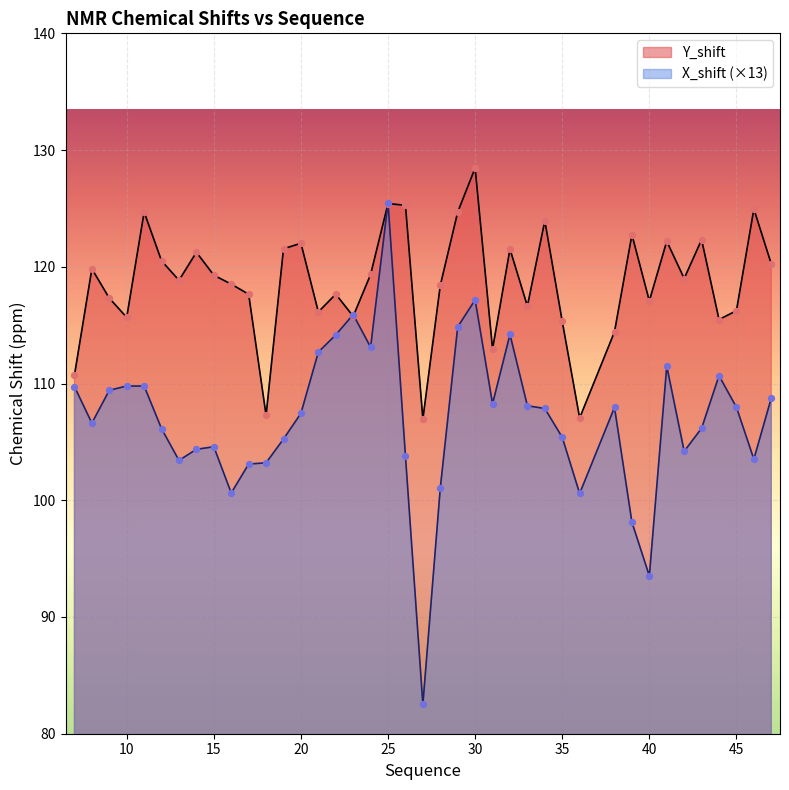

At how many categories does at least one series exceed 109?

37